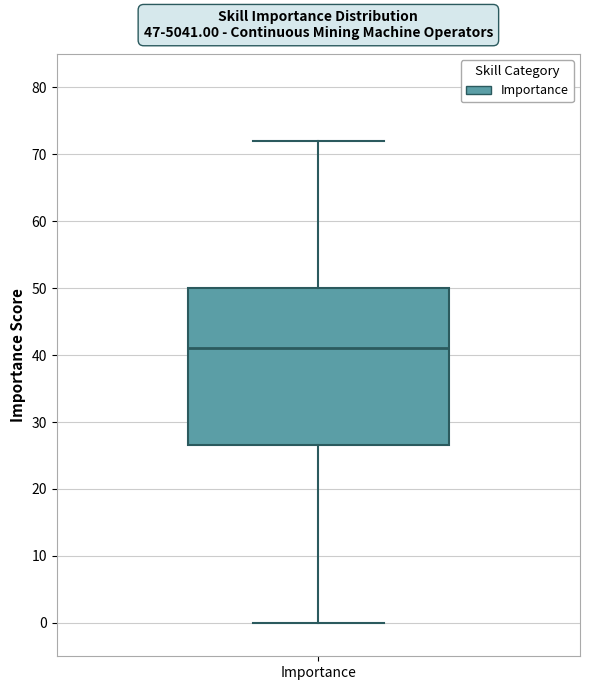

Where is the lower edge of the box for Importance on the y-axis? The values are not printed on the chart, so give them approximately, as read against the axis.

27